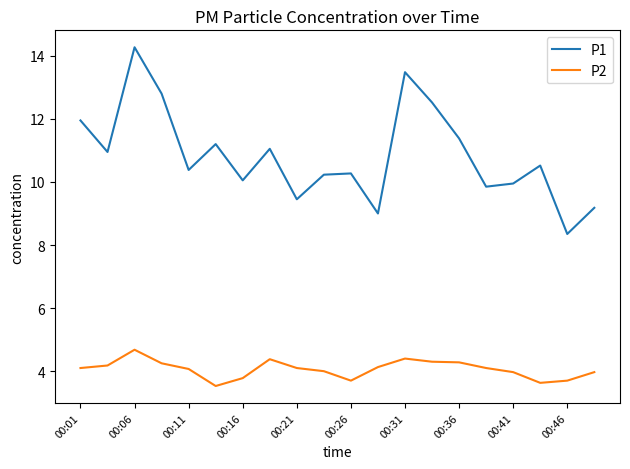

True or false: P2 and P1 intersect in this chart.

False